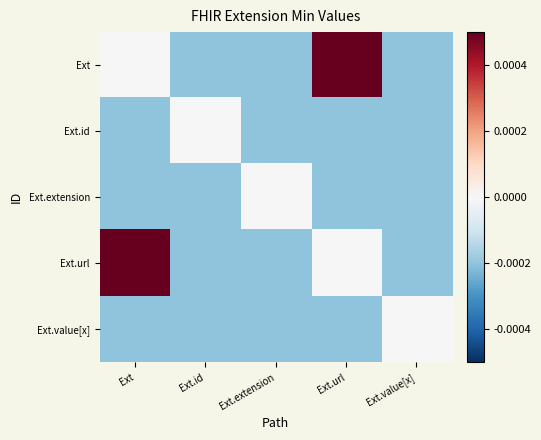

Reading left to right, transcribe all the data shown in this chart.

Ext: Ext=0.0	Ext.id=-0.0	Ext.extension=-0.0	Ext.url=0.0	Ext.value[x]=-0.0
Ext.id: Ext=-0.0	Ext.id=0.0	Ext.extension=-0.0	Ext.url=-0.0	Ext.value[x]=-0.0
Ext.extension: Ext=-0.0	Ext.id=-0.0	Ext.extension=0.0	Ext.url=-0.0	Ext.value[x]=-0.0
Ext.url: Ext=0.0	Ext.id=-0.0	Ext.extension=-0.0	Ext.url=0.0	Ext.value[x]=-0.0
Ext.value[x]: Ext=-0.0	Ext.id=-0.0	Ext.extension=-0.0	Ext.url=-0.0	Ext.value[x]=0.0